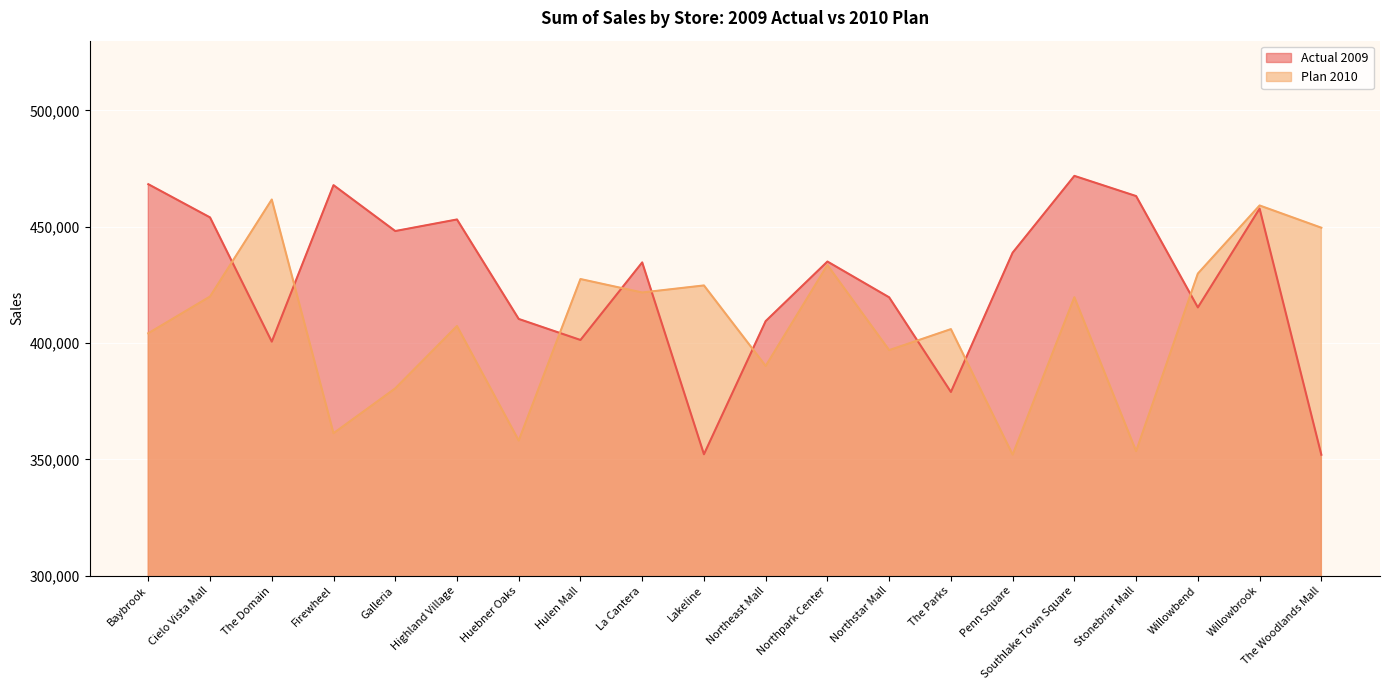

Which series has the largest range (max minus min)?

Actual 2009